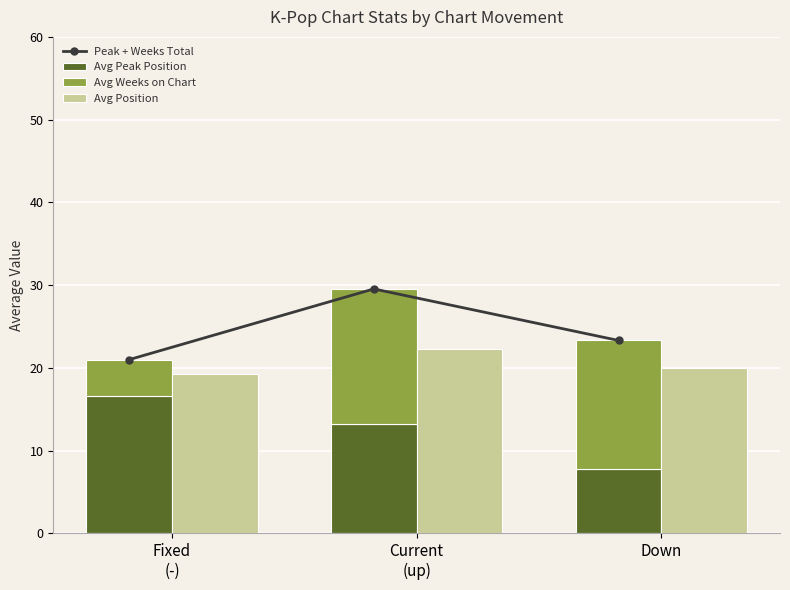

Reading left to right, what are all the values shown in this chart?

Peak + Weeks Total: 21.0	29.5	23.3
Avg Peak Position: 16.6	13.2	7.8
Avg Weeks on Chart: 4.4	16.4	15.5
Avg Position: 19.3	22.3	20.0